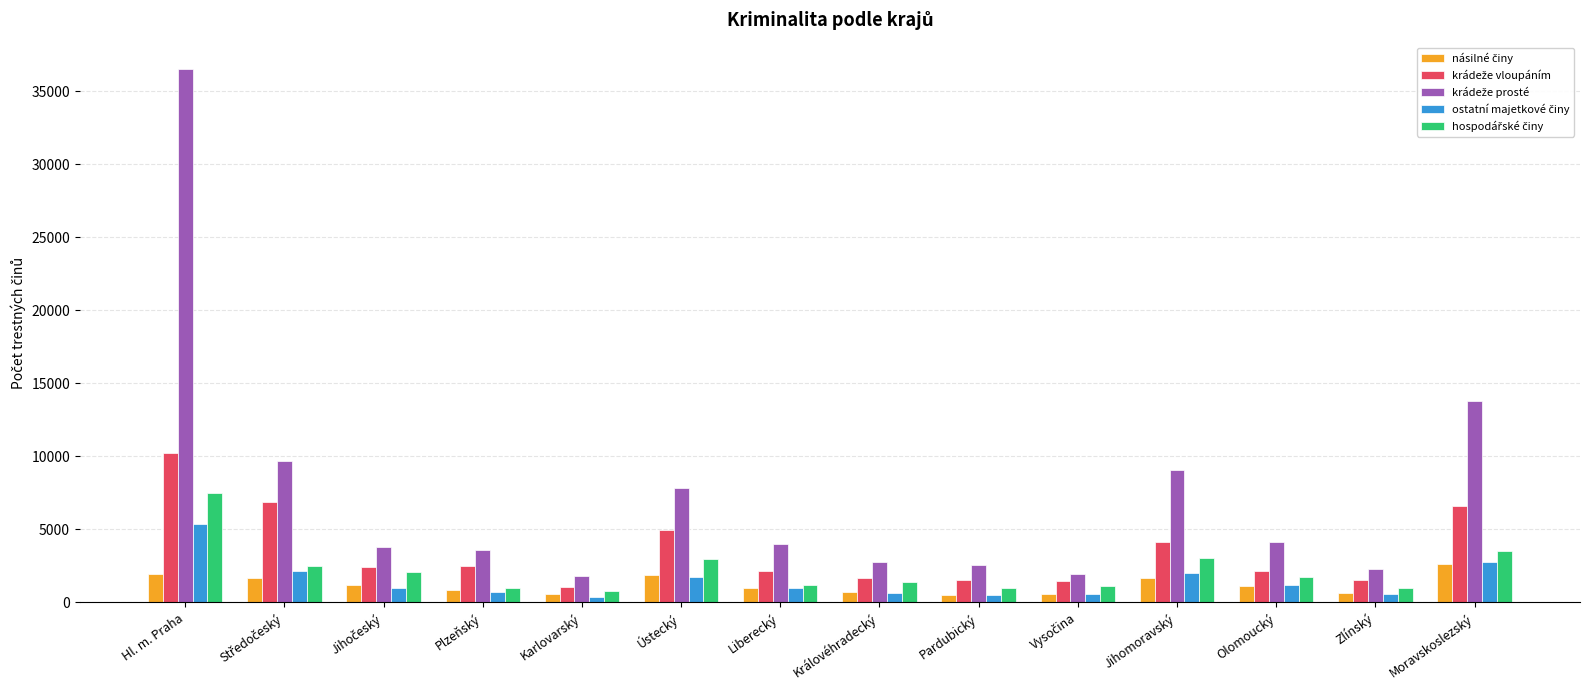

How many bars are there in total?

70